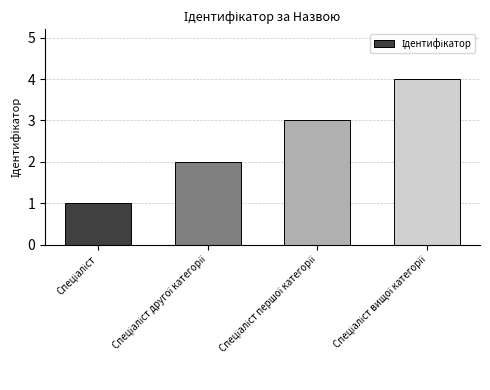

What is the sum of all values?

10